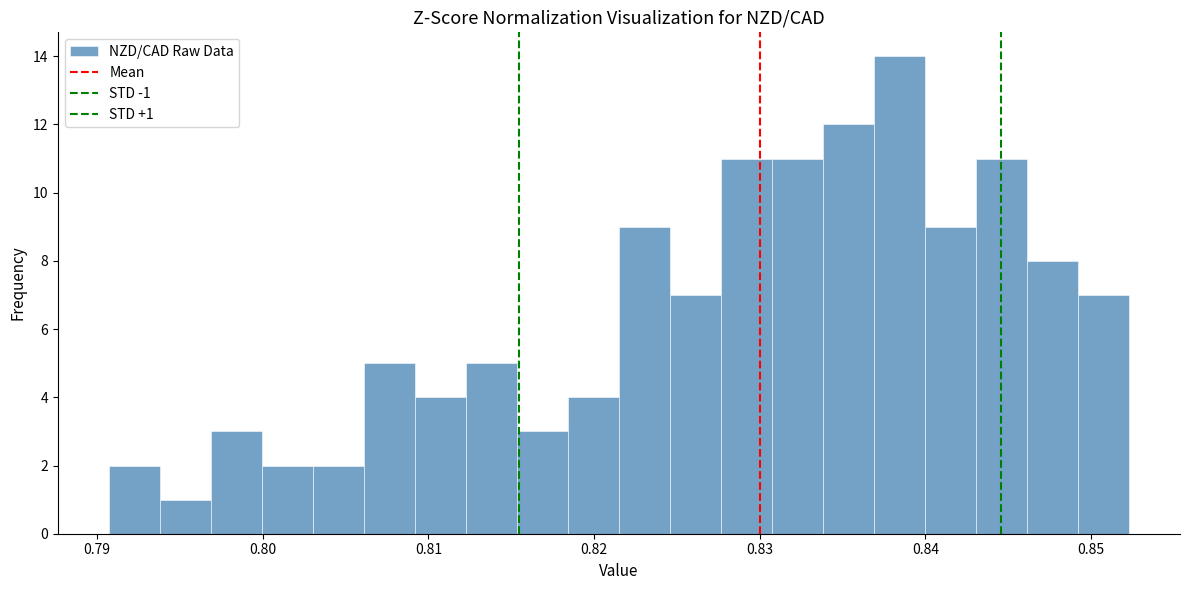

Around what value on the x-axis is the tallest bar? Give the approximate position of its centre, as read against the axis.

0.838